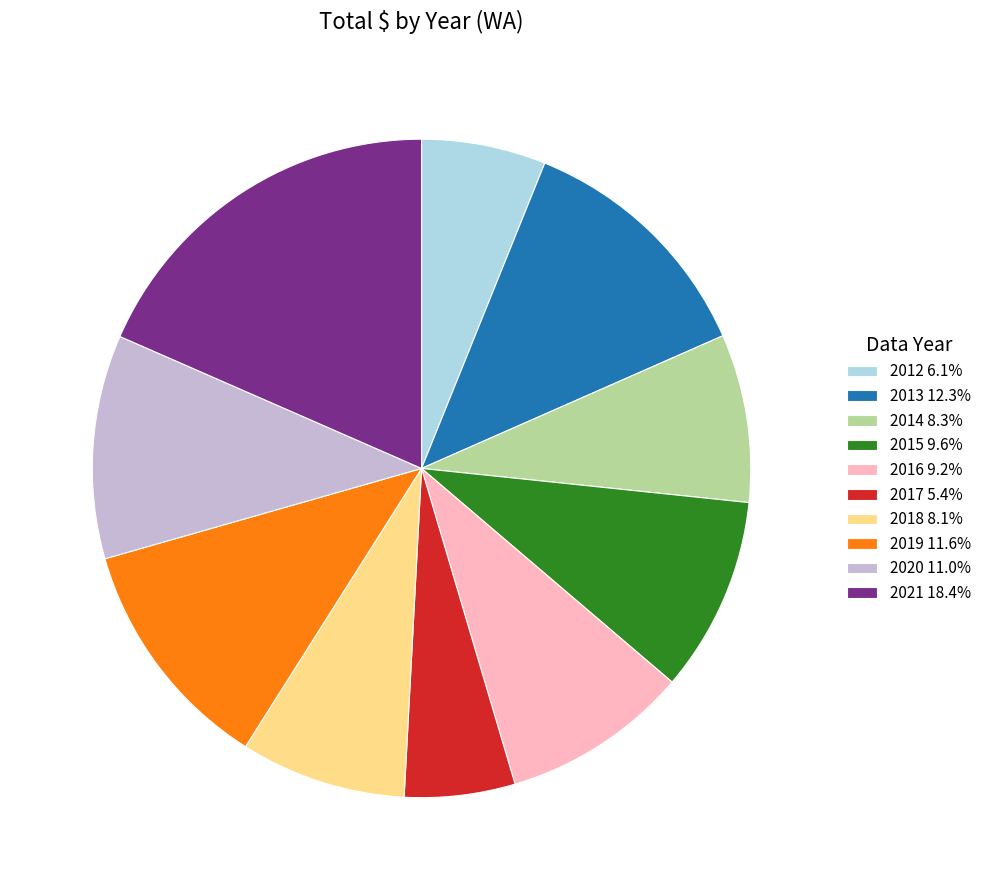

Which slice is the largest?

2021